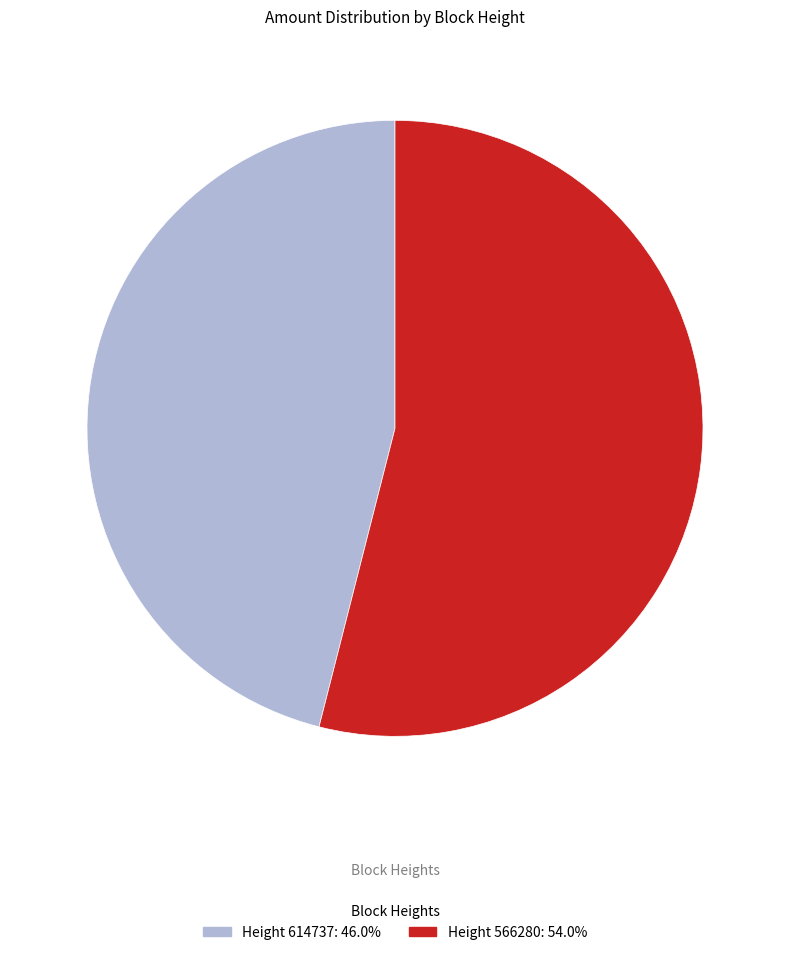

Is there a majority slice in this chart?

Yes